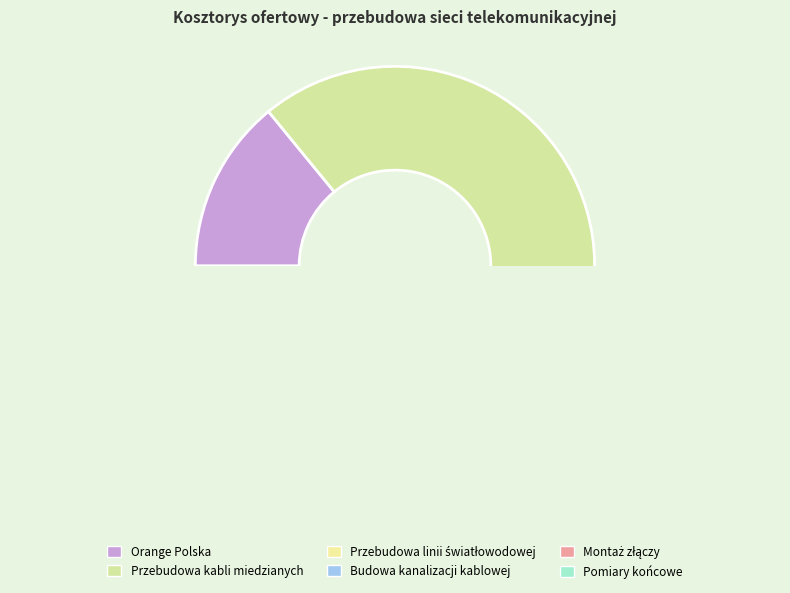

Which category has the smallest portion of the pie?

Pomiary końcowe